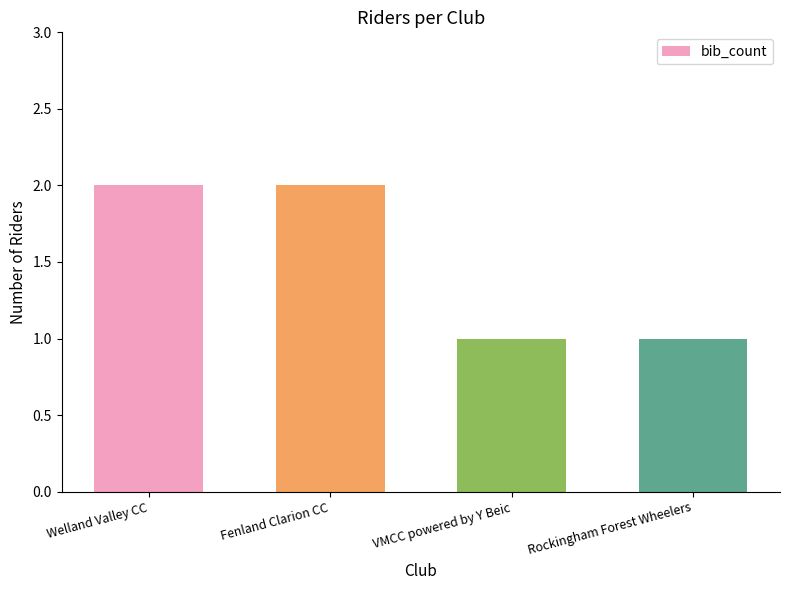

Is it true that the value at VMCC powered by Y Beic is 1?

True